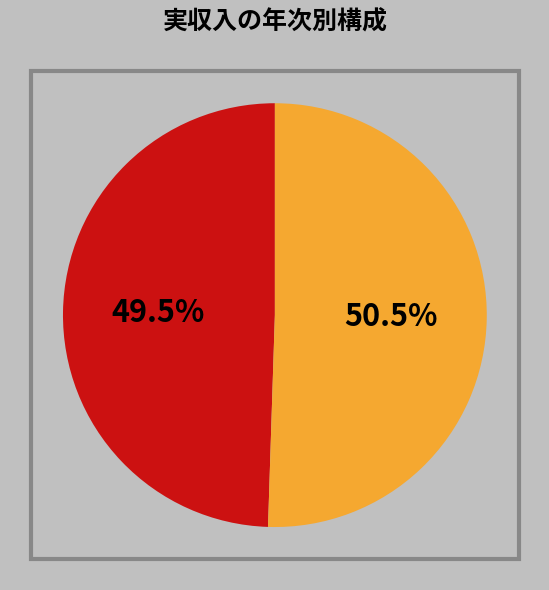

Count the number of slices in the pie.

2